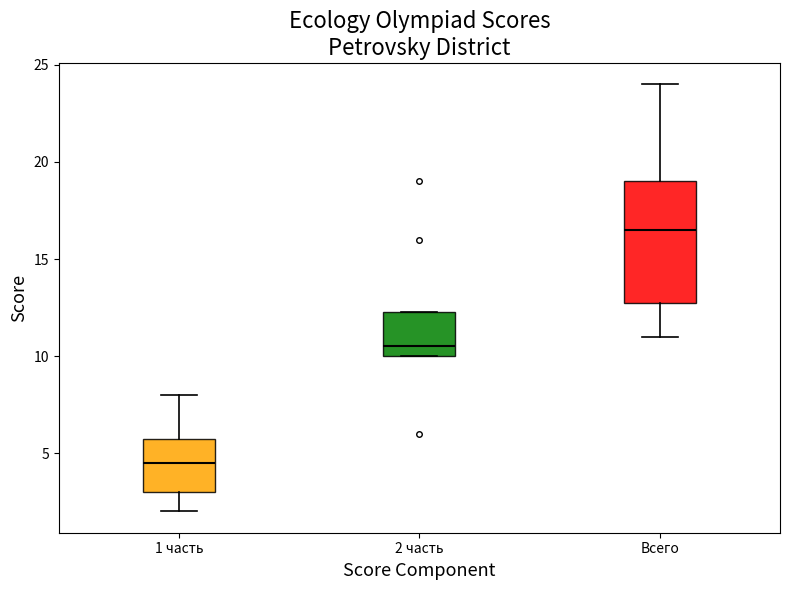

Which box has the lowest median line?

1 часть